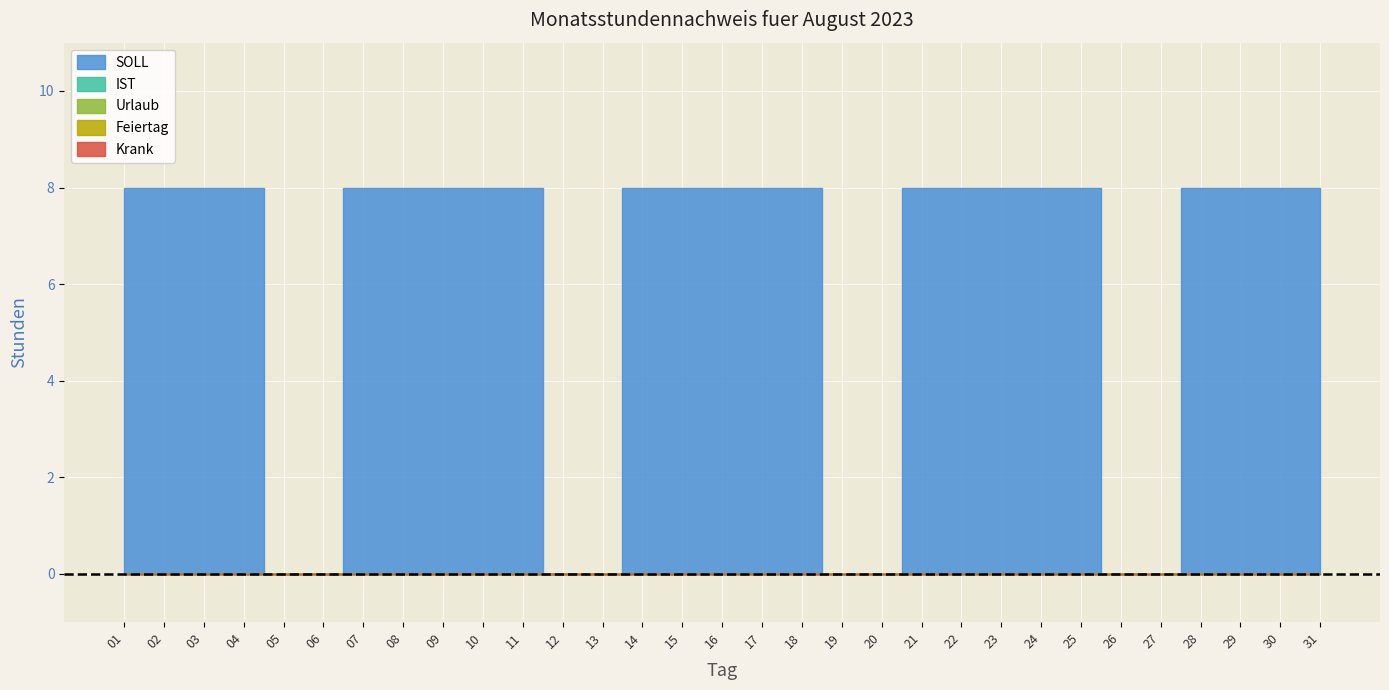

Is the value of IST at 31 greater than the value of Urlaub at 13?

No